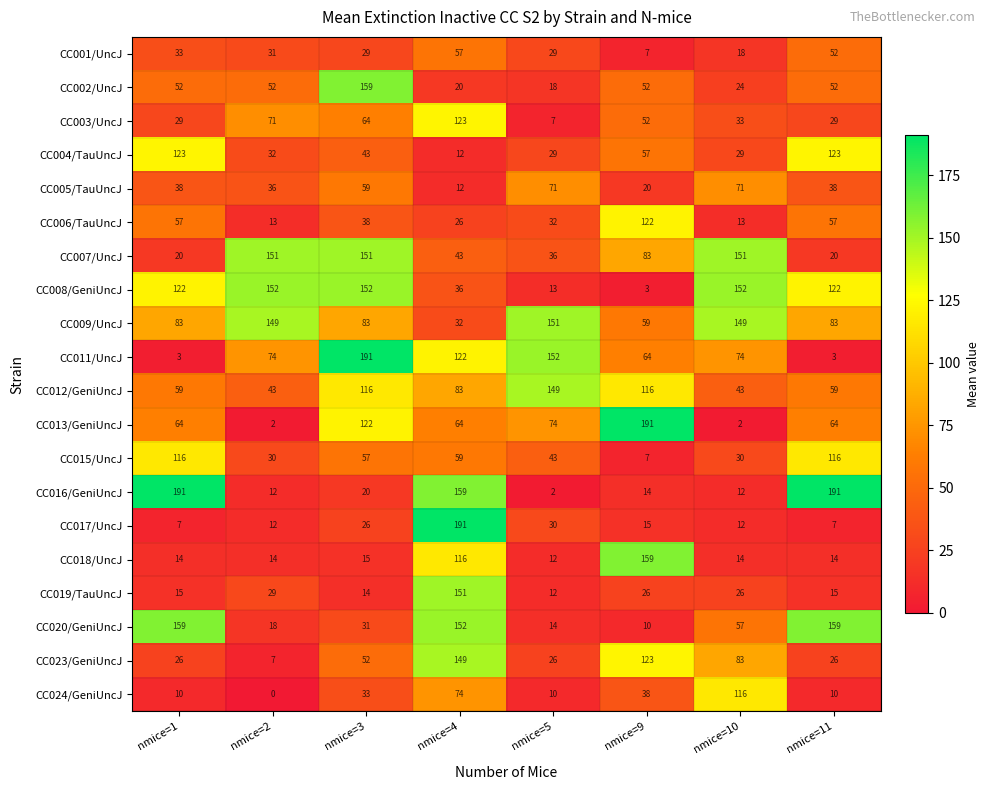

At which category is the sum across all series the highest?

nmice=4